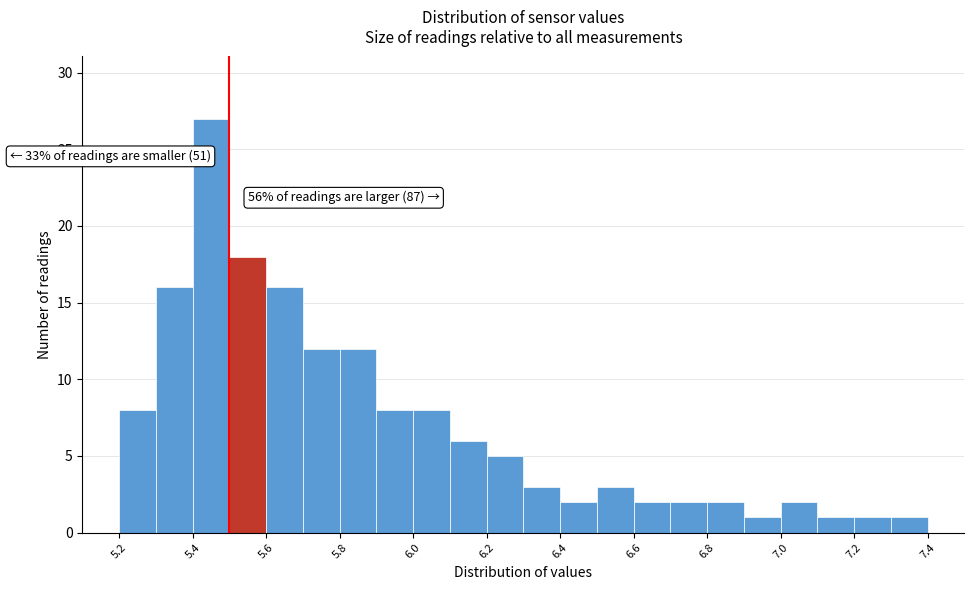

Over which range of the x-axis is the bar tallest?

5.4 to 5.5